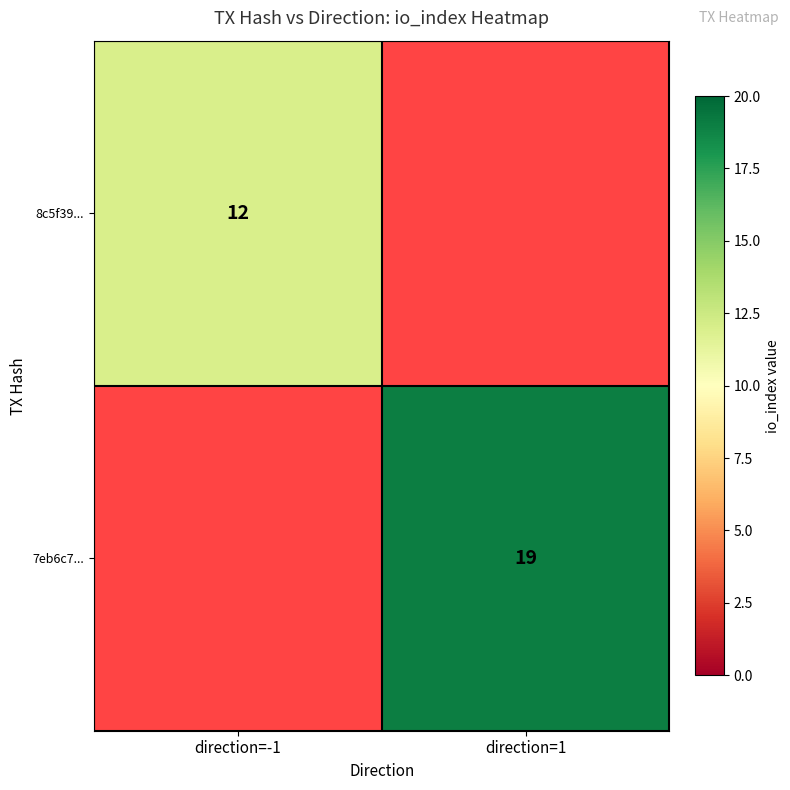

Is it true that 8c5f39... equals 12 at direction=-1?

True